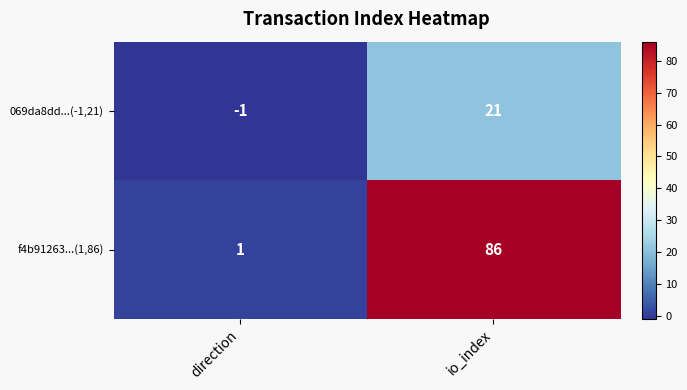

At how many categories does at least one series exceed 45?

1